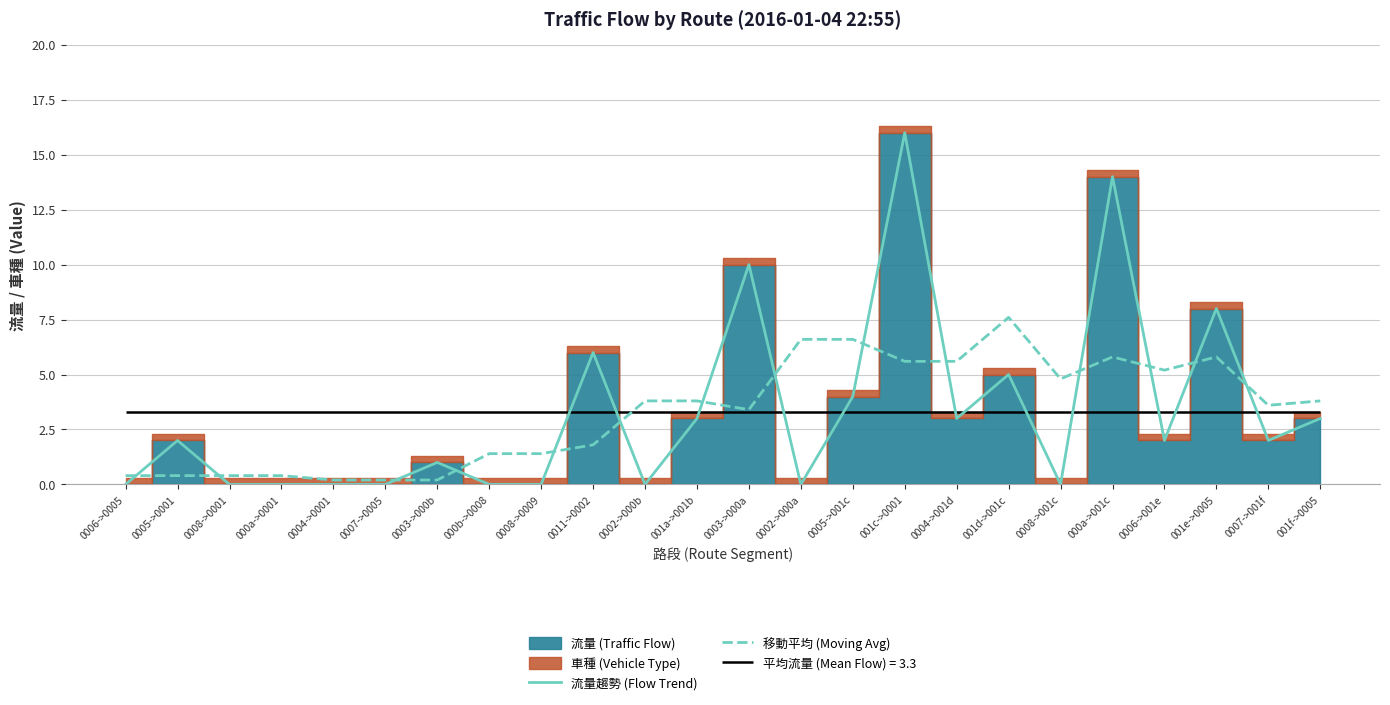

Is it true that 移動平均 (Moving Avg) equals 5.6 at 001c->0001?

True